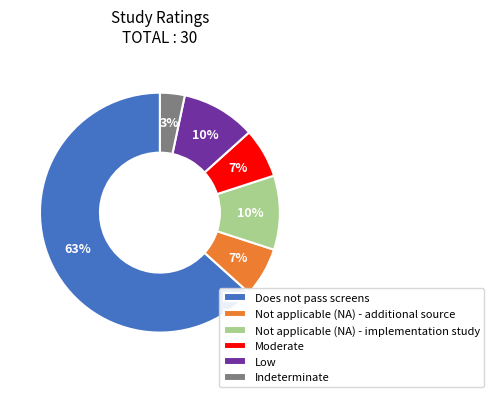

True or false: Moderate accounts for 21% of the total.

False